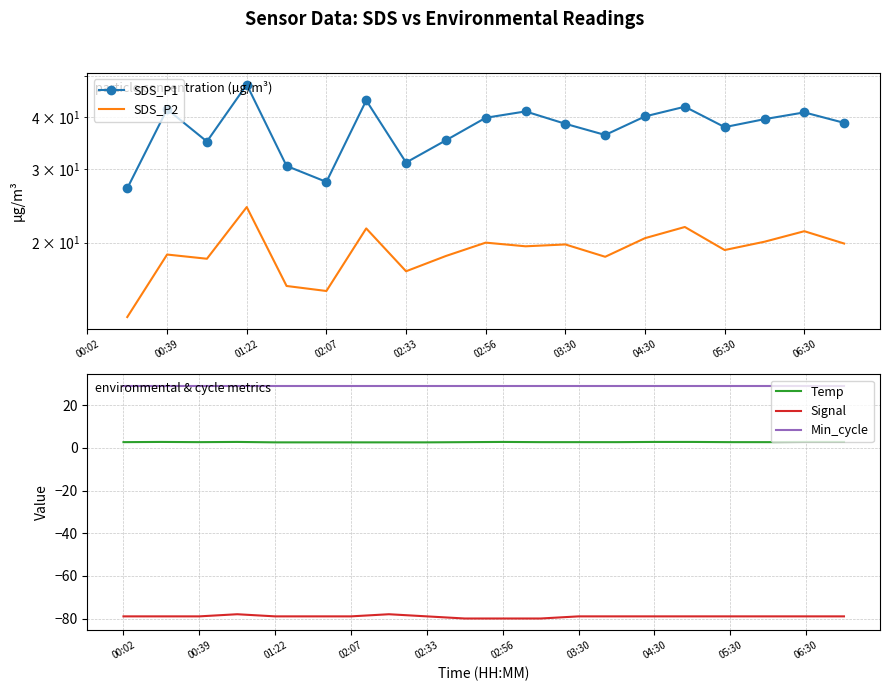

What is the maximum value for Temp?

2.8